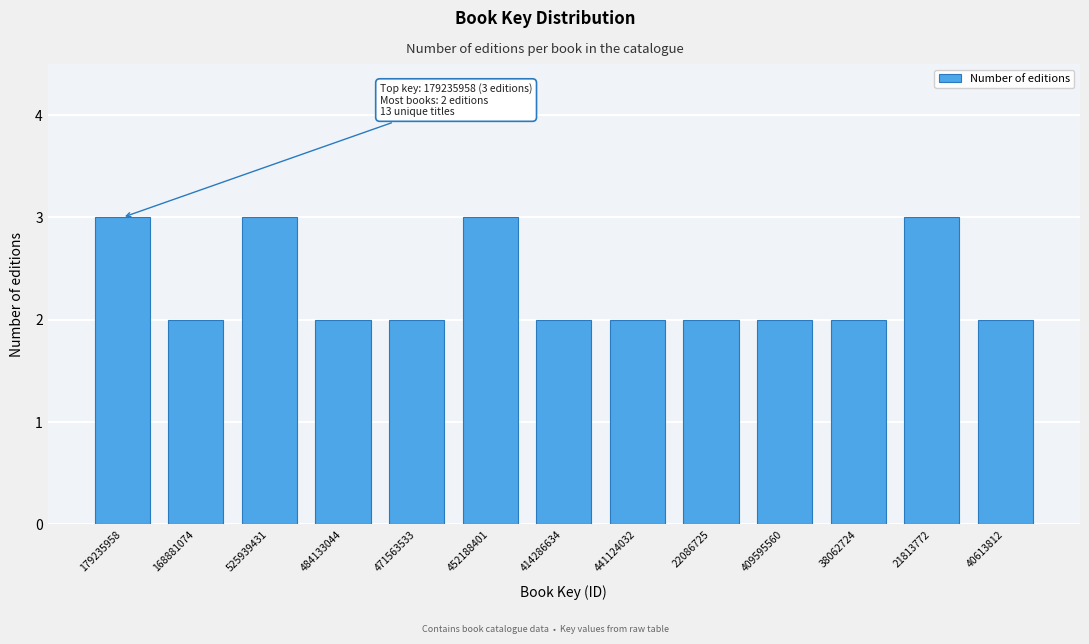

Reading left to right, extract all data points from this chart.

3	2	3	2	2	3	2	2	2	2	2	3	2